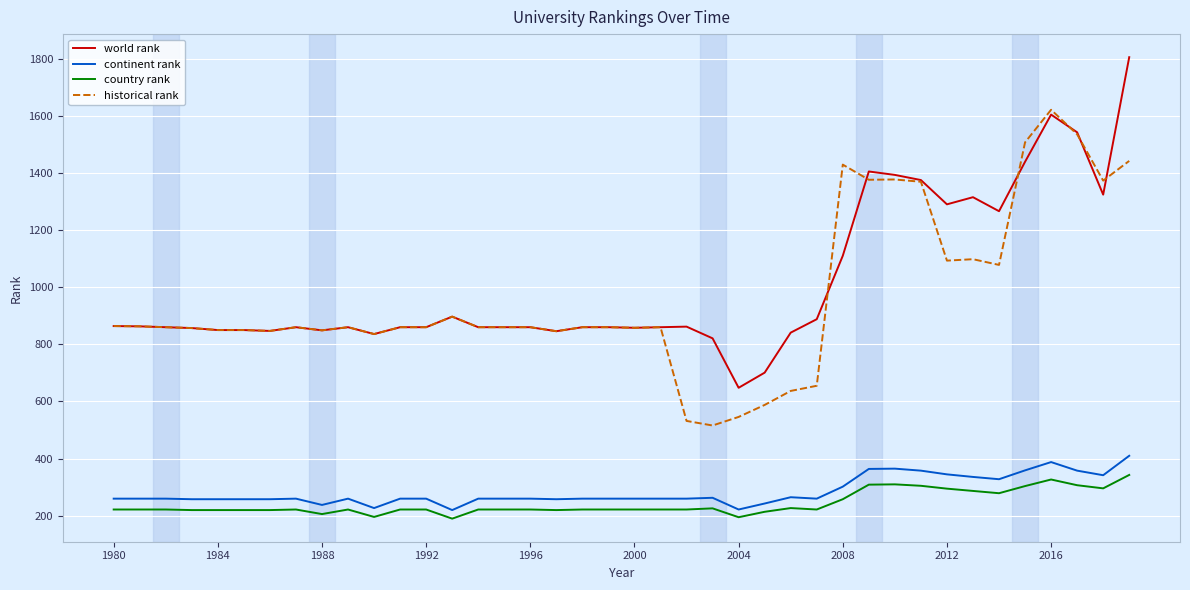

What is the smallest value displayed?

190